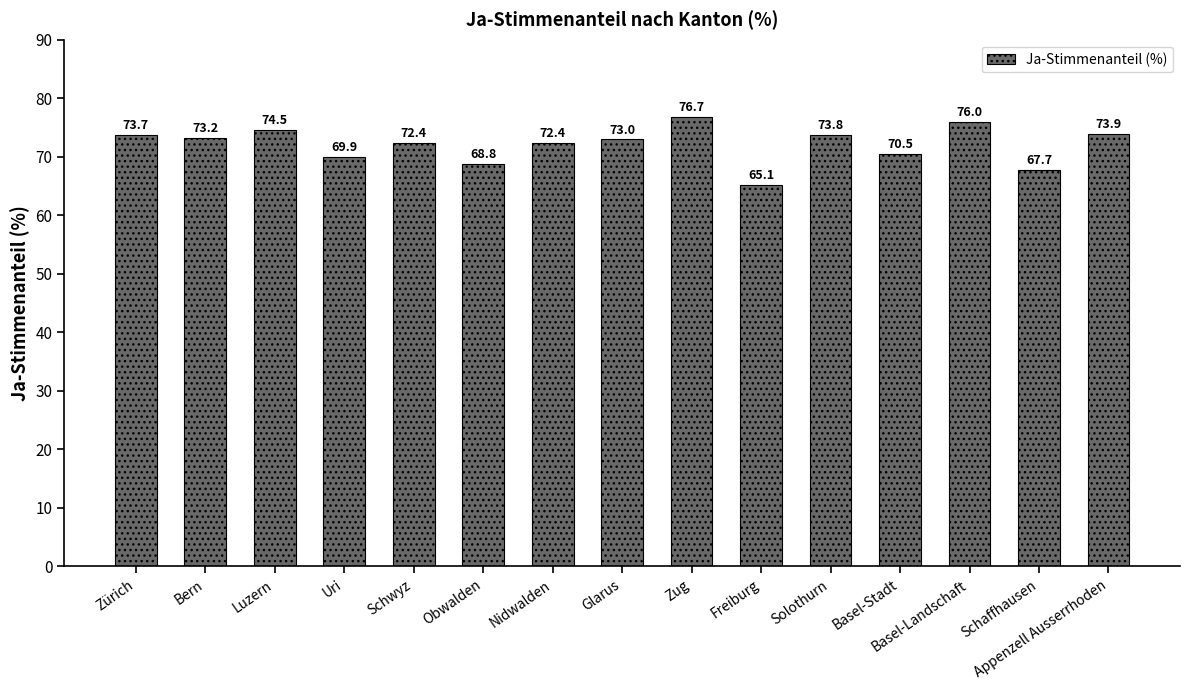

Which has a higher value, Schaffhausen or Uri?

Uri